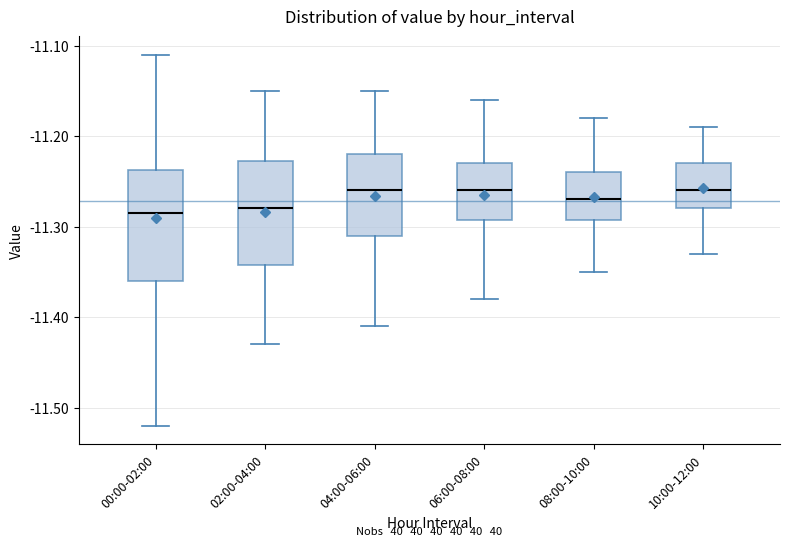

Where does the median line of the box for 02:00-04:00 sit on the y-axis? The values are not printed on the chart, so give them approximately, as read against the axis.

-11.28